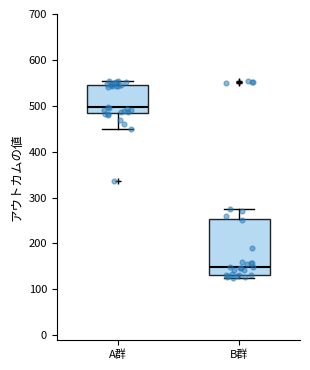

Reading left to right, read every box against the y-axis: the position of its median line, the range the box covers, and the ends of its whiskers. The values are not printed on the chart, so give them approximately, as read against the axis.

A群: median 500, box 490 to 550, whiskers 450 to 550 (just above the box's upper edge)
B群: median 150, box 130 to 250, whiskers 130 (just below the box's lower edge) to 280